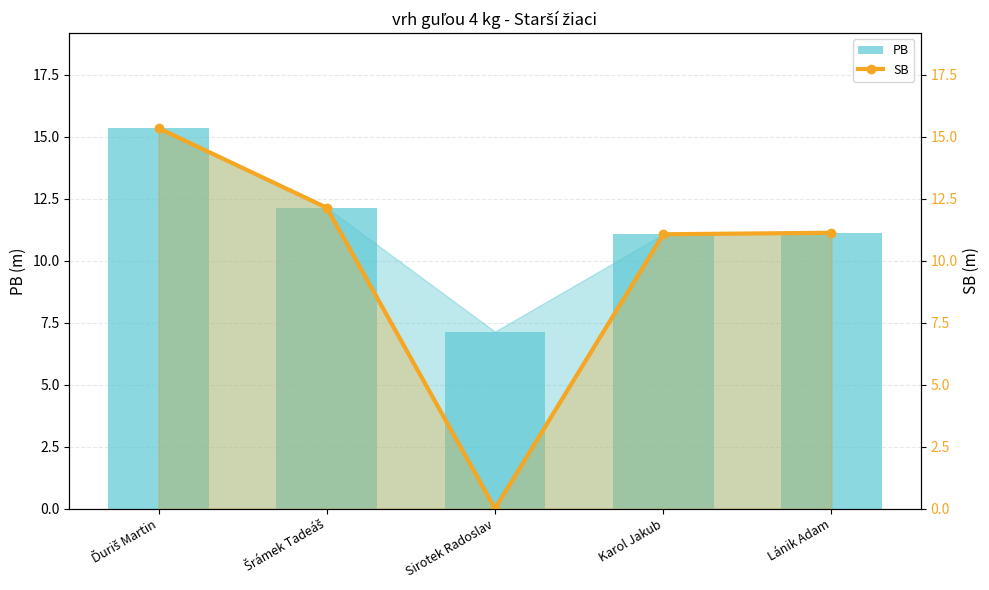

True or false: SB has a value of 0.0 at Sirotek Radoslav.

True